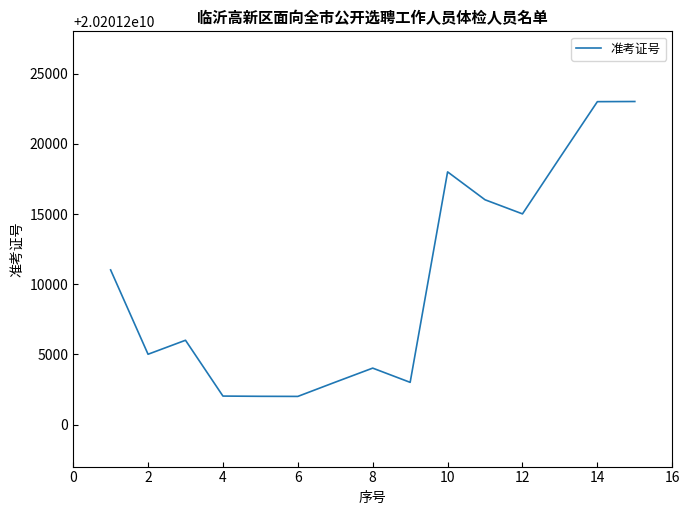

What is the difference between the maximum and minimum values?

21013